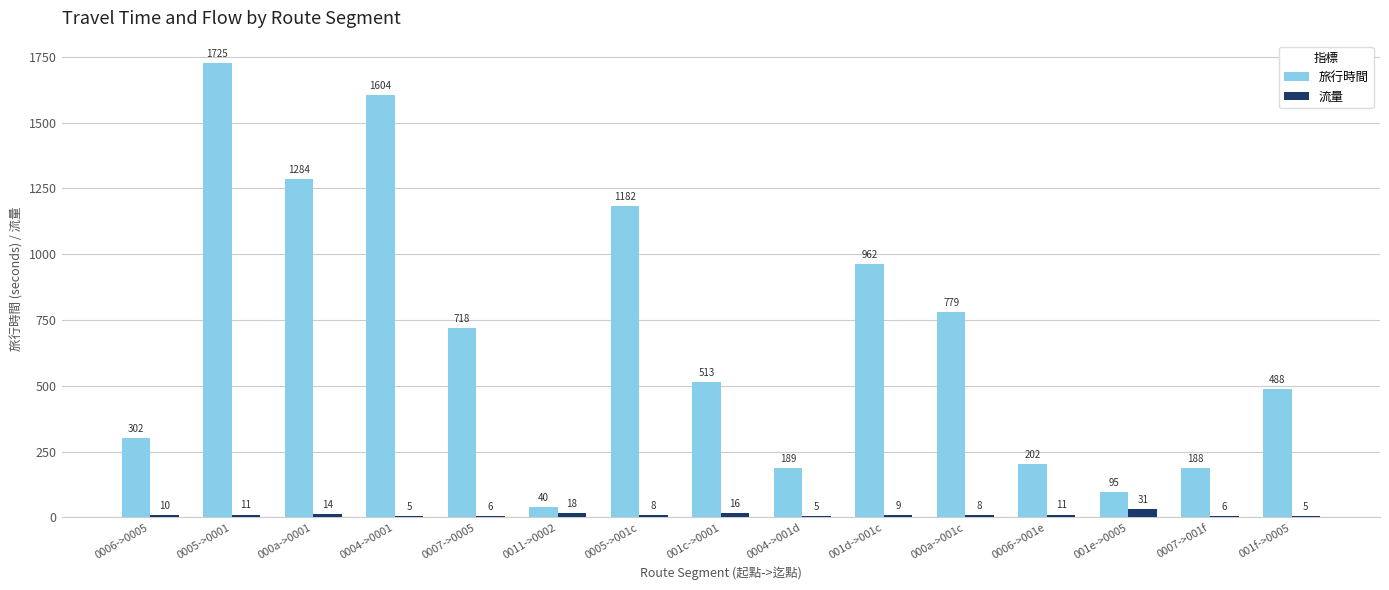

What is the average value of the 流量 series?

11